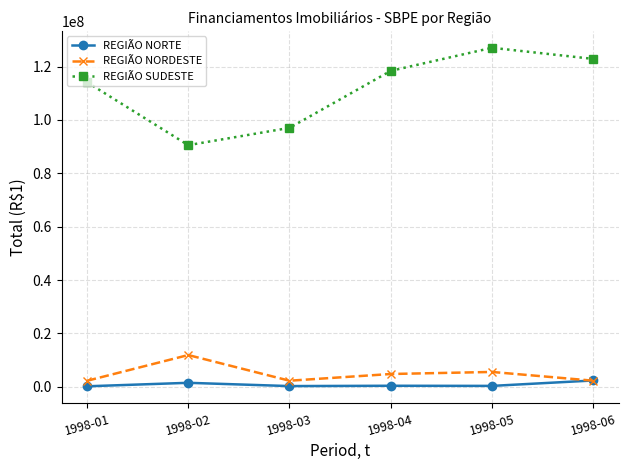

Does the chart have visible grid lines?

Yes